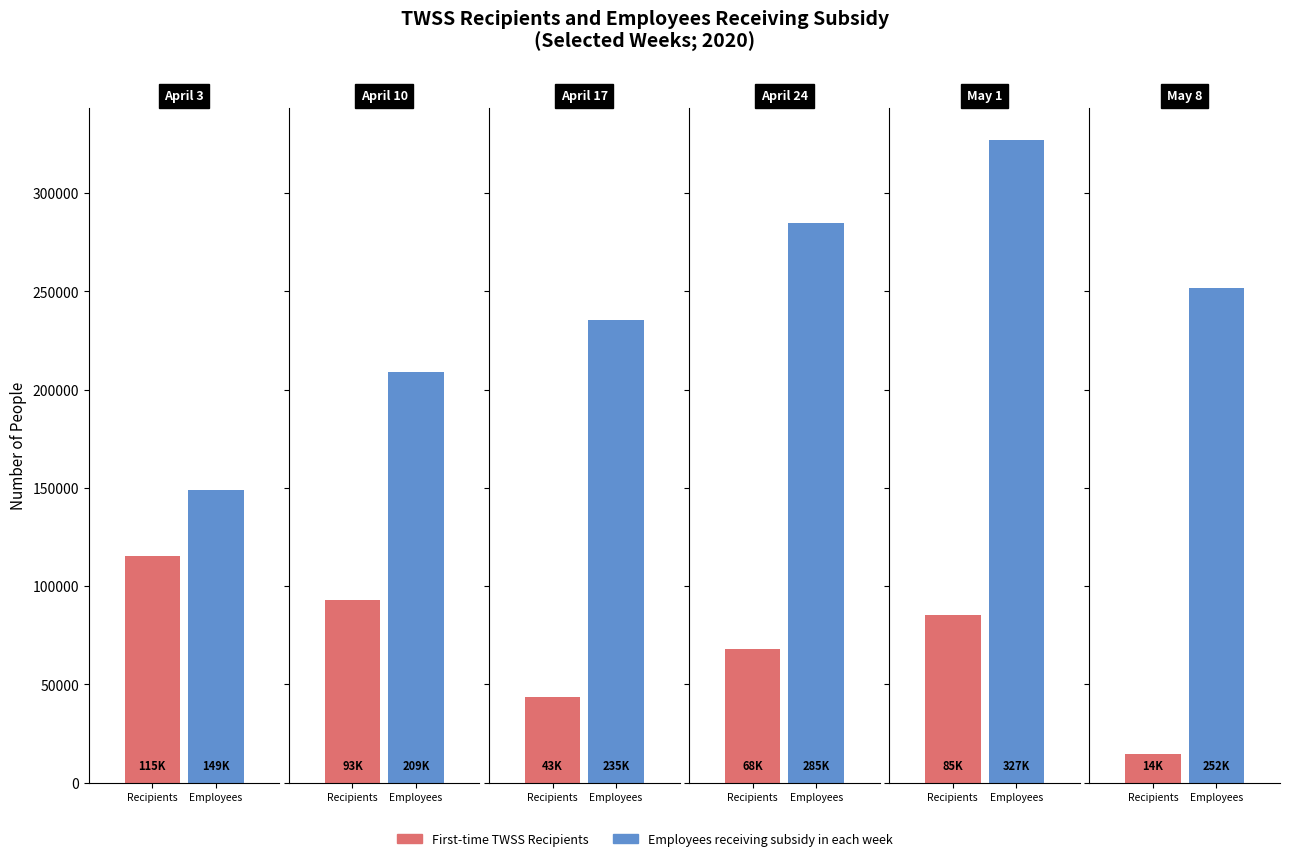

What is the label of the 3rd bar from the left?

Week to April 17